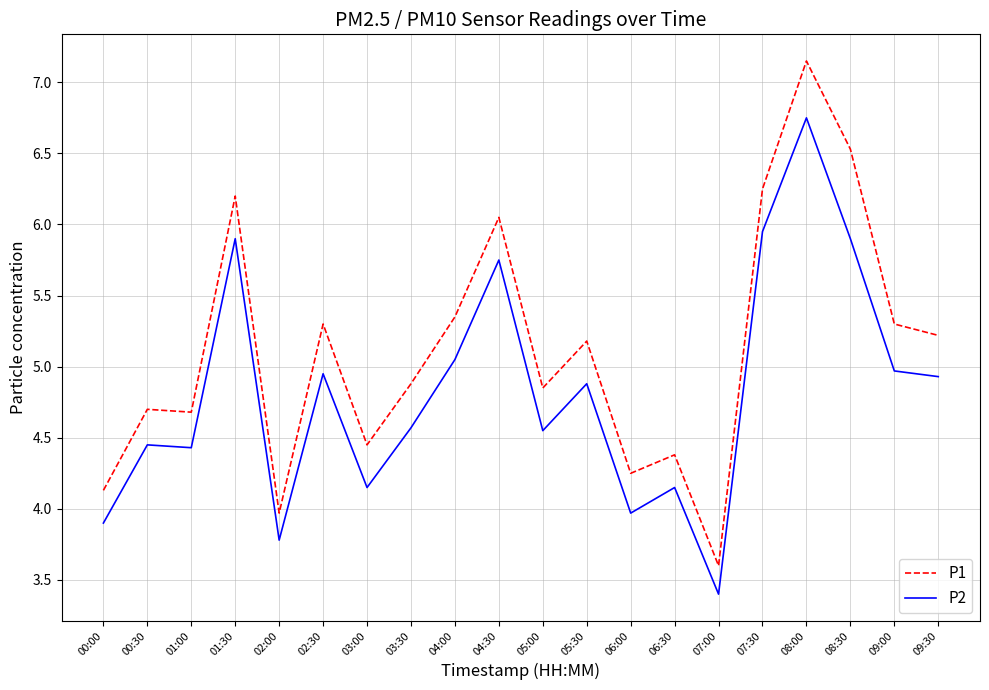

Which series has the largest range (max minus min)?

P1